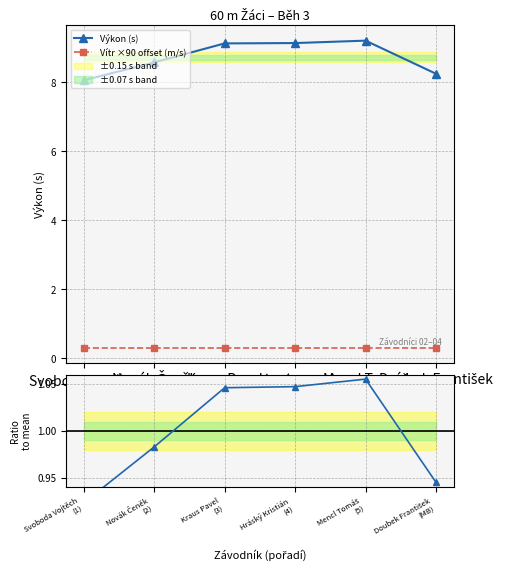

What is the total value across all series at Hráský Kristián
(4)?

10.5